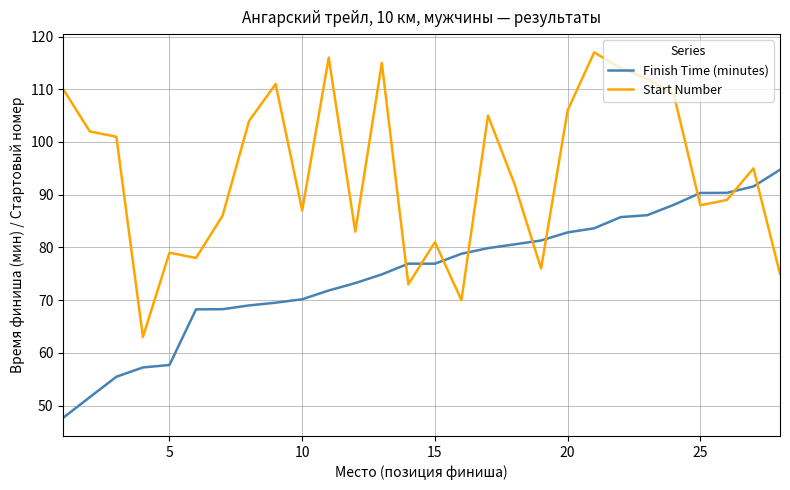

List the series in order of their peak value, highest first.

Start Number, Finish Time (minutes)